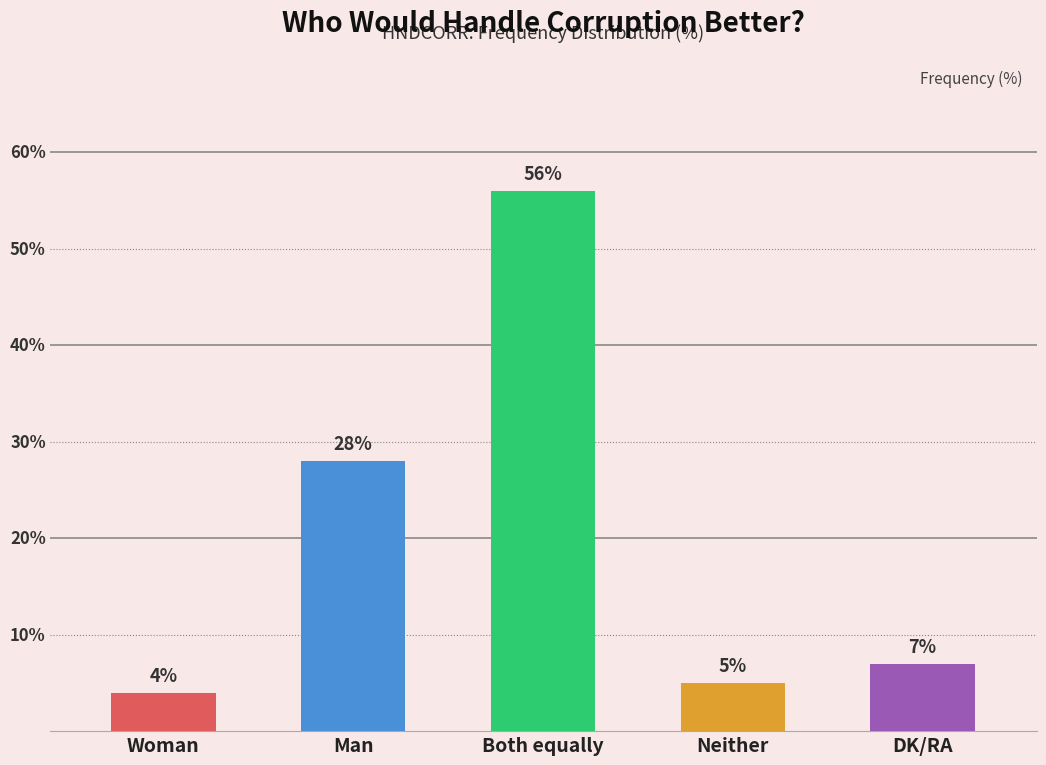

Where does the data first go above 7?

Man